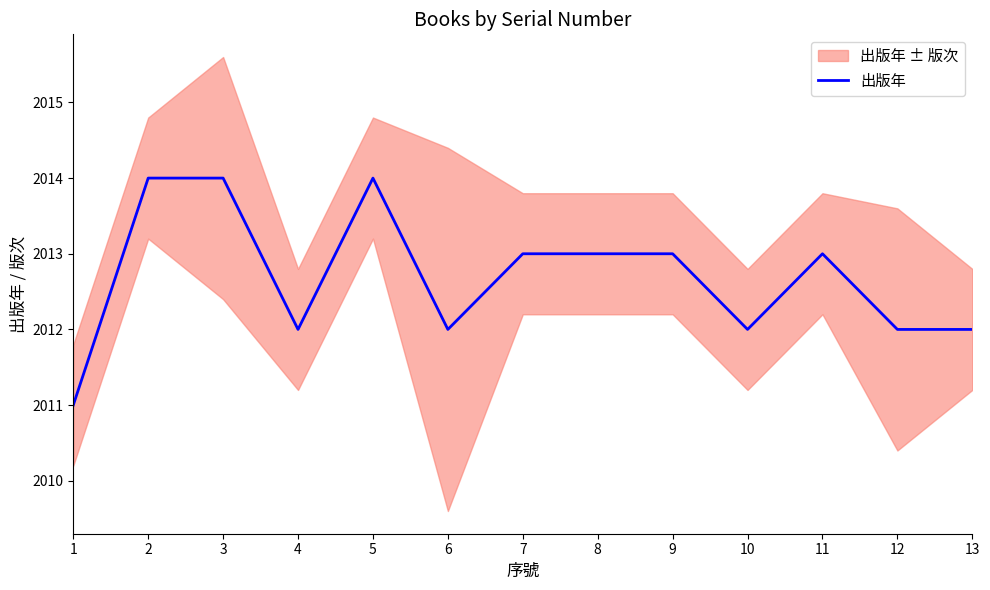

What is the sum of all values?

26165